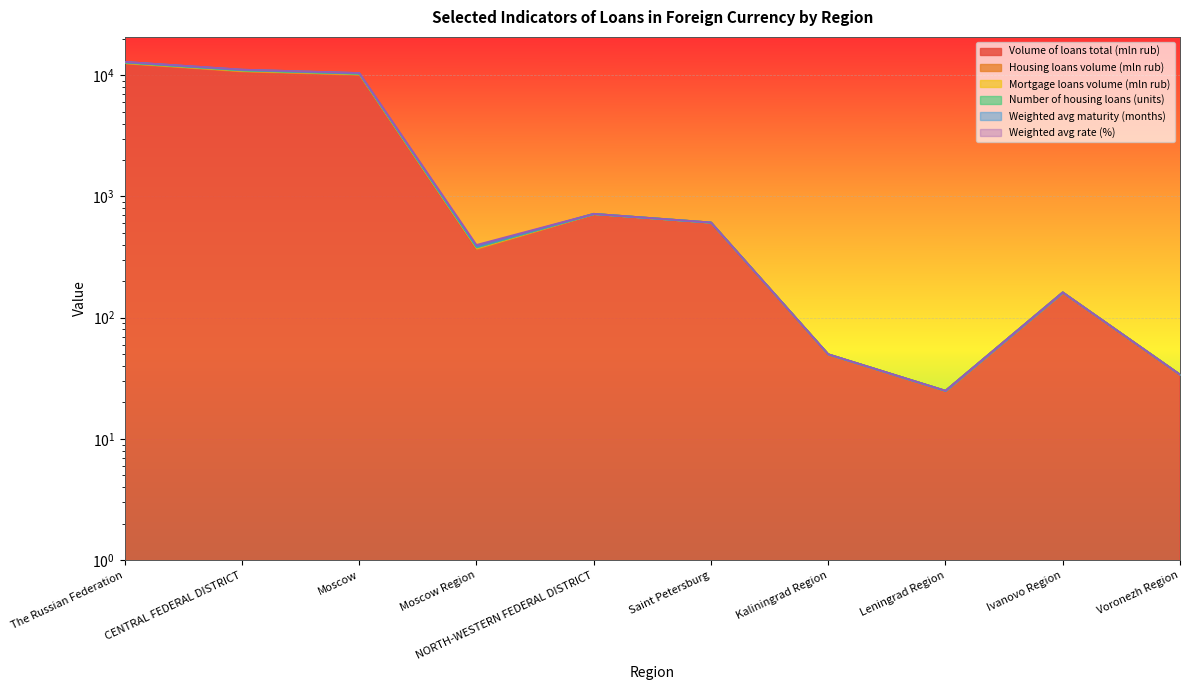

In Housing loans volume (mln rub), how many points are lower than both neighbors (excluding endpoints)?

2